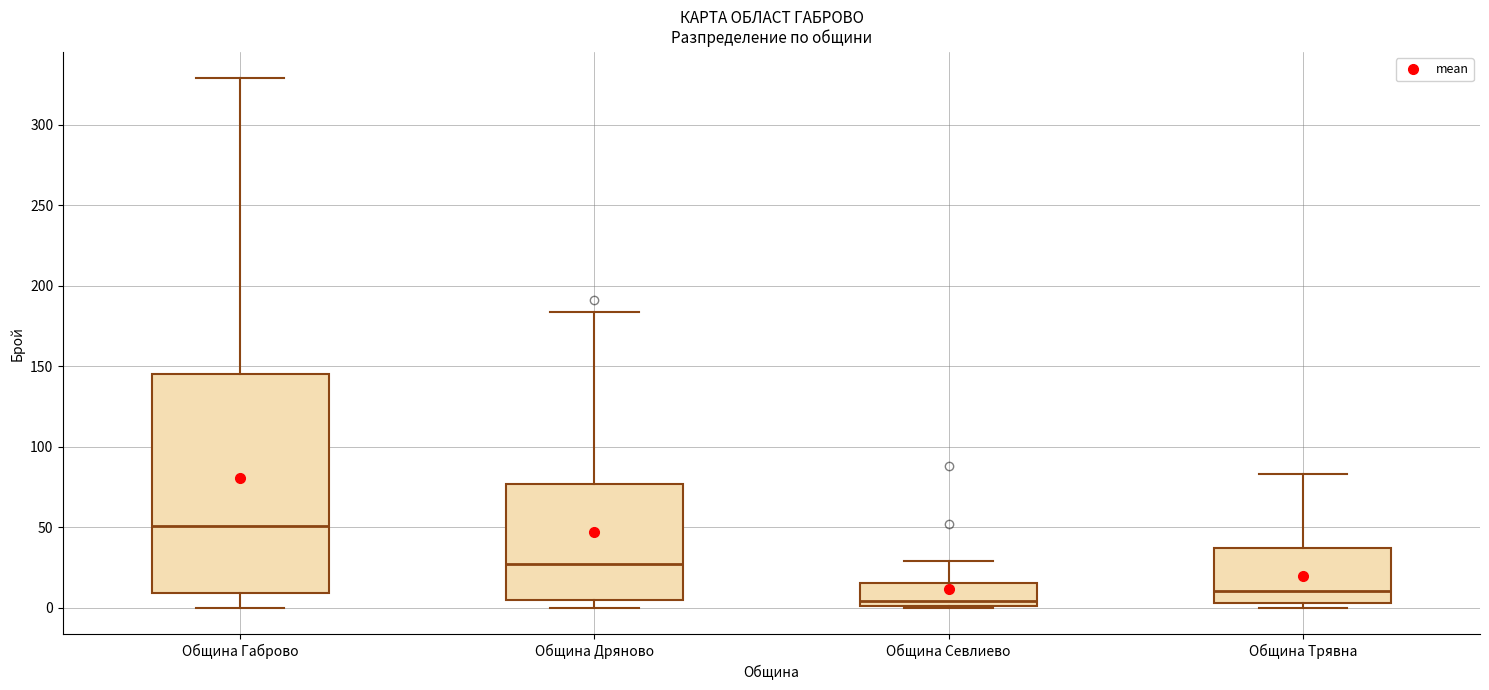

Reading left to right, read every box against the y-axis: the position of its median line, the range the box covers, and the ends of its whiskers. The values are not printed on the chart, so give them approximately, as read against the axis.

Община Габрово: median 50, box 10 to 145, whiskers 0 to 330
Община Дряново: median 30, box 5 to 75, whiskers 0 to 185
Община Севлиево: median 5, box 0 to 15, whiskers 0 to 30
Община Трявна: median 10, box 5 to 35, whiskers 0 to 85